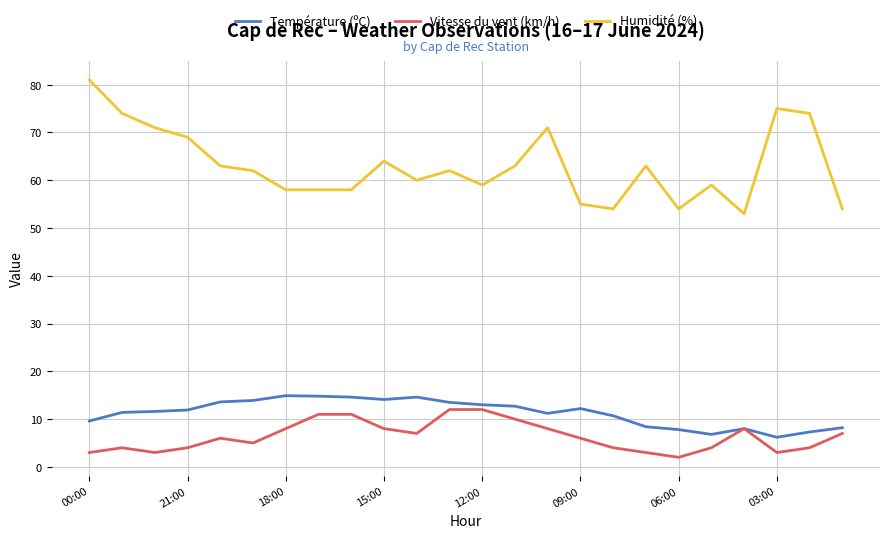

What is the minimum value shown in the chart?

2.0